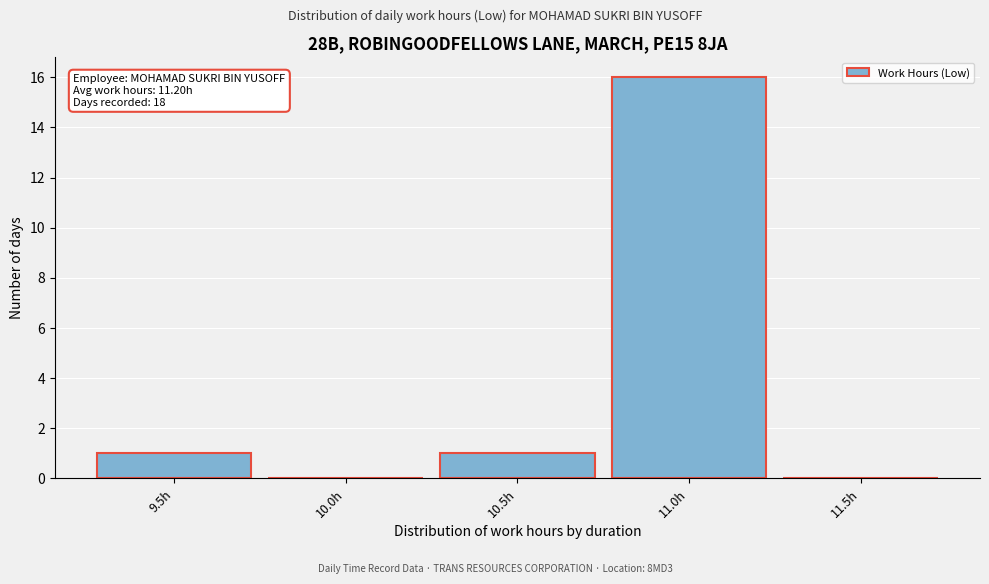

Reading left to right, what are all the values shown in this chart?

9.5h=1	10.0h=0	10.5h=1	11.0h=16	11.5h=0